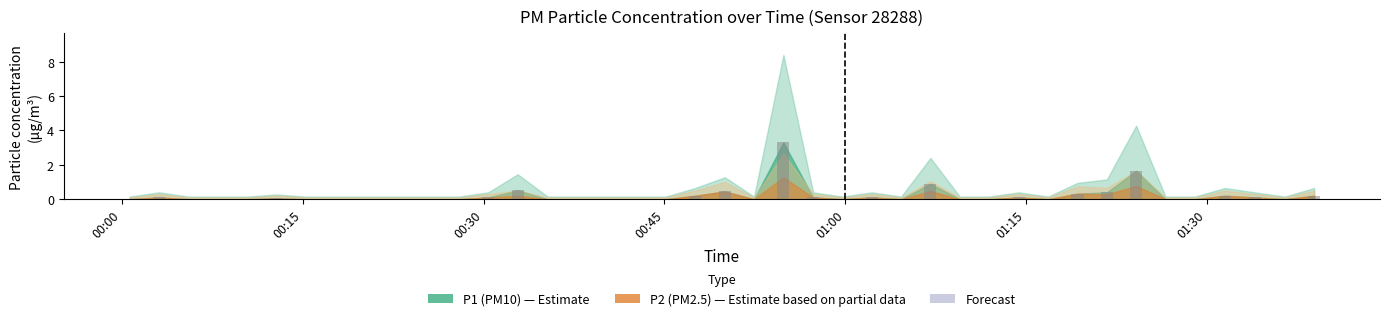

How many data points does each series have?

40